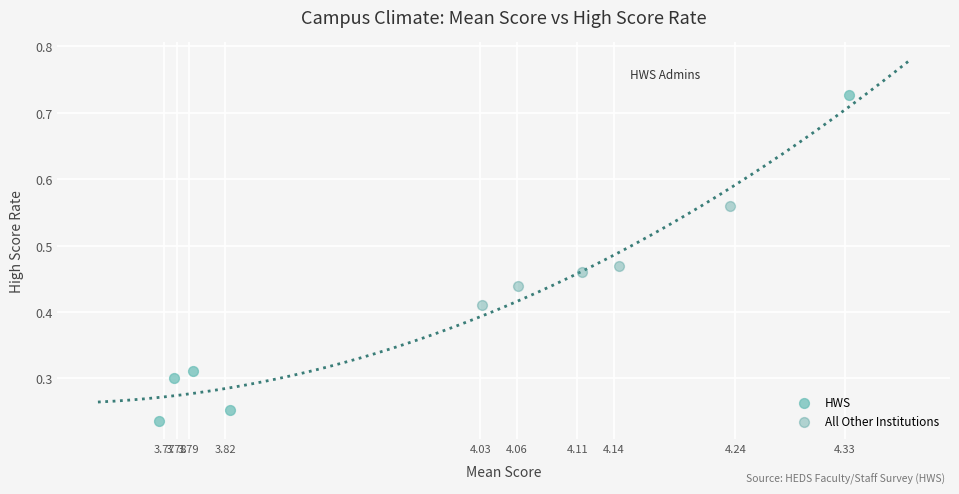

Which series contains the highest Y value?

HWS